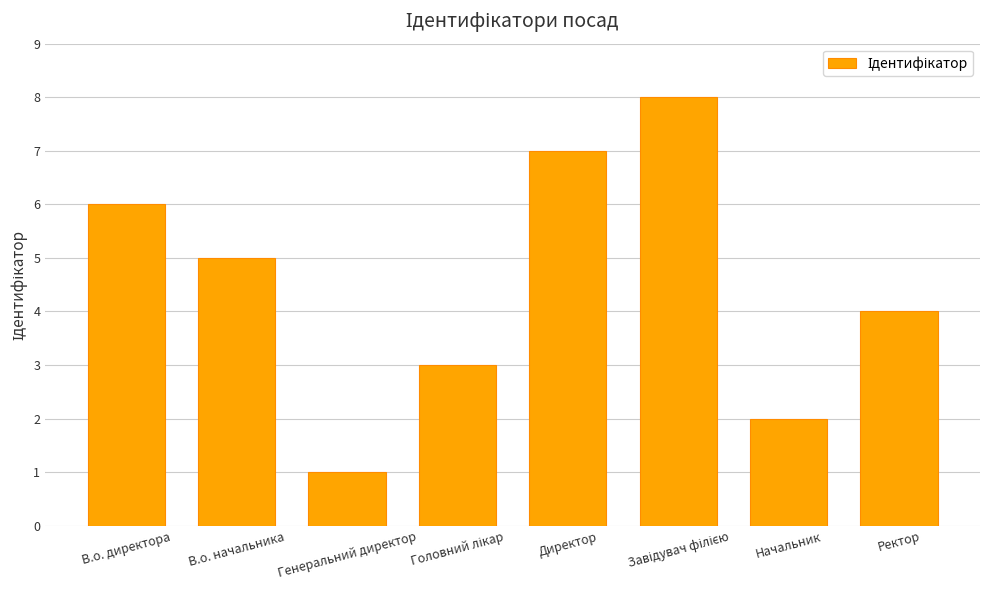

True or false: the data shows 7 at Директор.

True